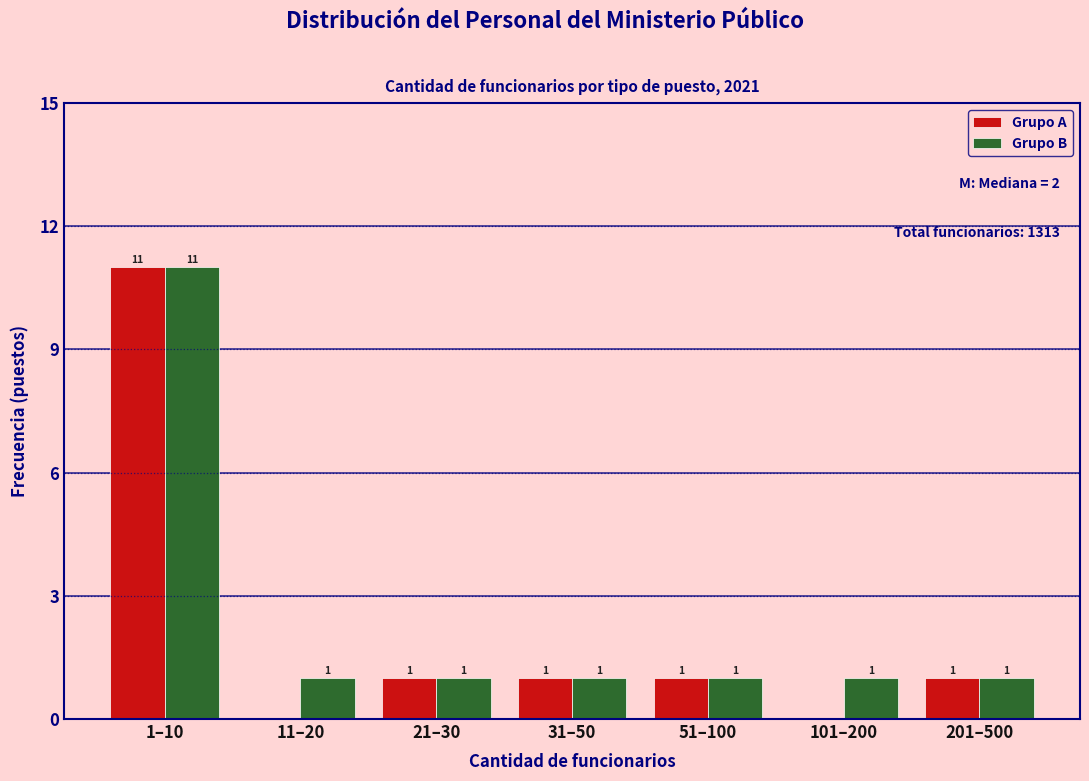

Reading left to right, list all the values displayed in this chart.

Grupo A: 1–10=11	11–20=0	21–30=1	31–50=1	51–100=1	101–200=0	201–500=1
Grupo B: 1–10=11	11–20=1	21–30=1	31–50=1	51–100=1	101–200=1	201–500=1